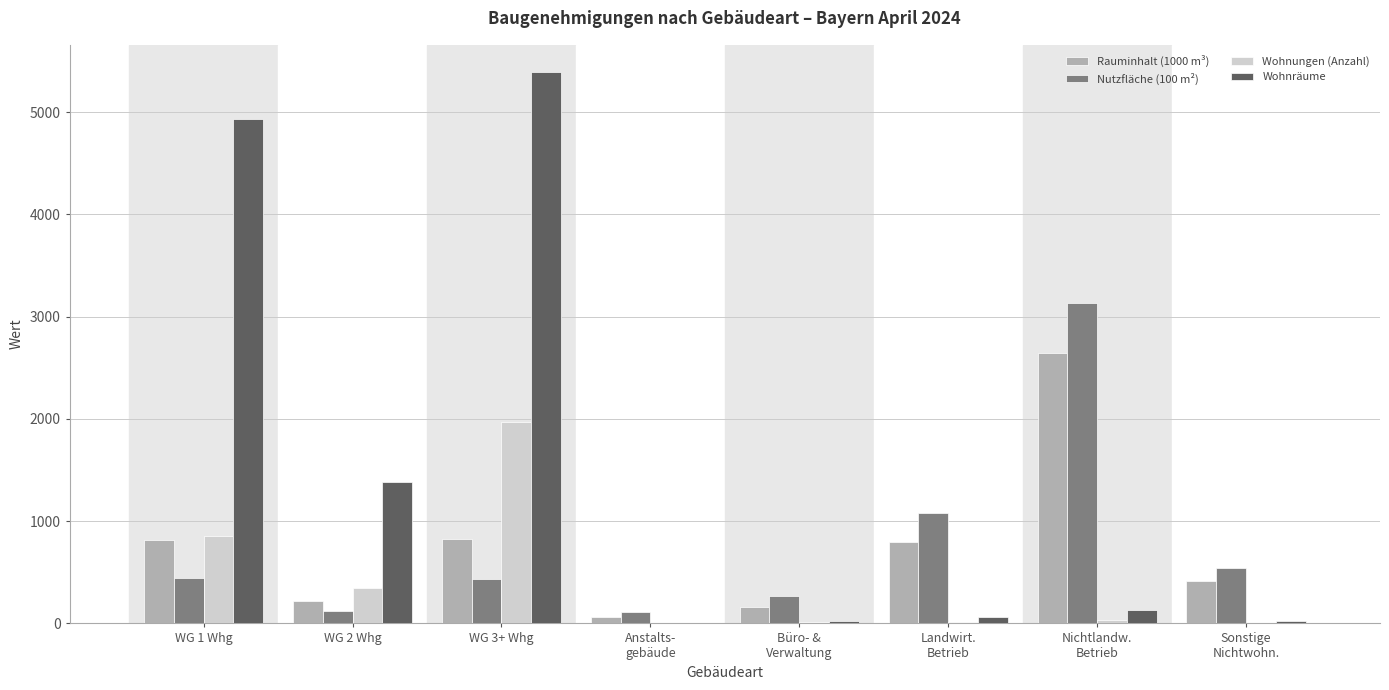

The value of Rauminhalt (1000 m³) at WG 1 Whg is 1180. True or false?

False